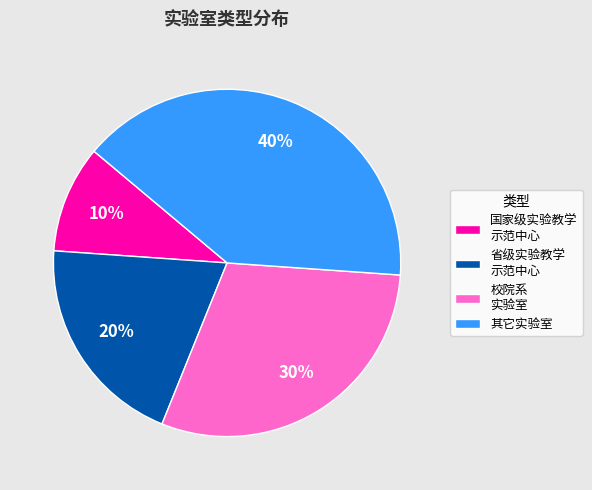

What is the ratio of the value at 省级实验教学 示范中心 to the value at 校院系 实验室?

0.7